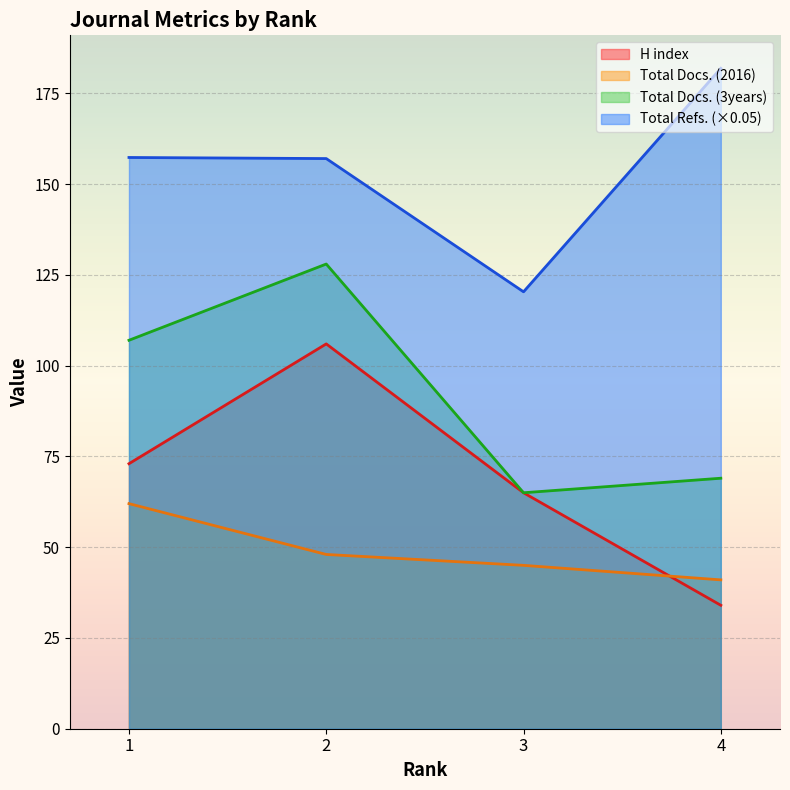

What is the difference between the second highest and second lowest values in the Total Docs. (3years) series?

38.0